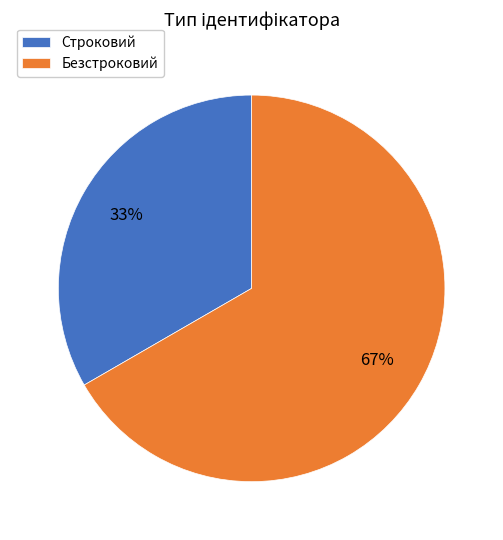

What is the ratio of the value at Безстроковий to the value at Строковий?

2.0